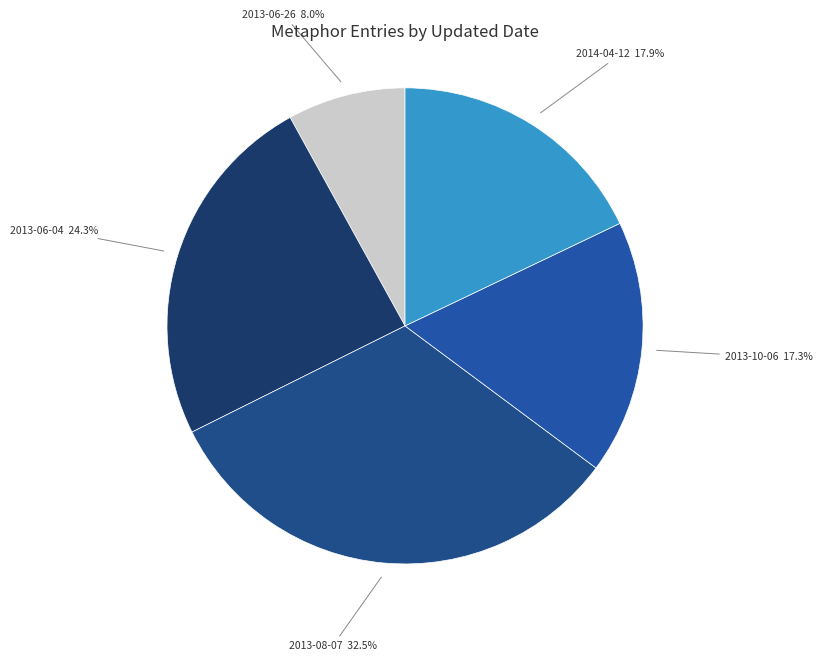

What is the largest slice in the pie chart?

2013-08-07